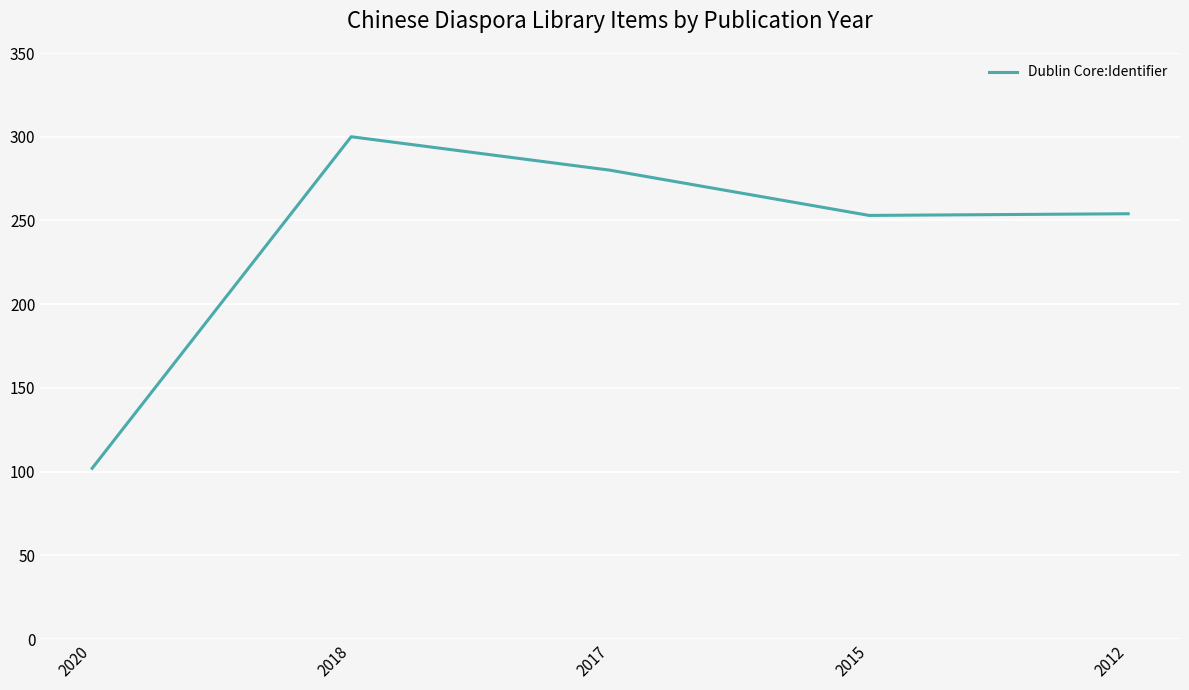

What is the sum of the values at 2018 and 2015?

553